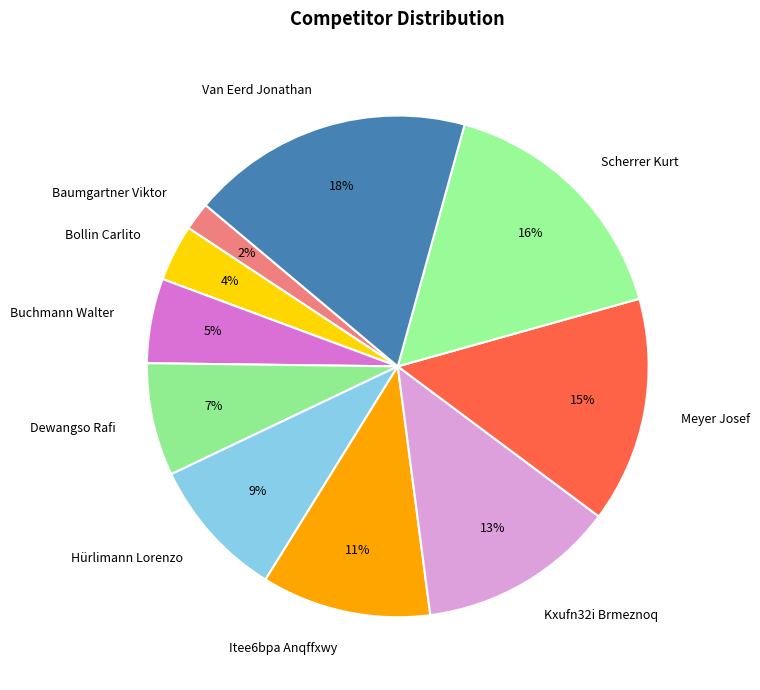

Which has a higher value, Hürlimann Lorenzo or Kxufn32i Brmeznoq?

Kxufn32i Brmeznoq